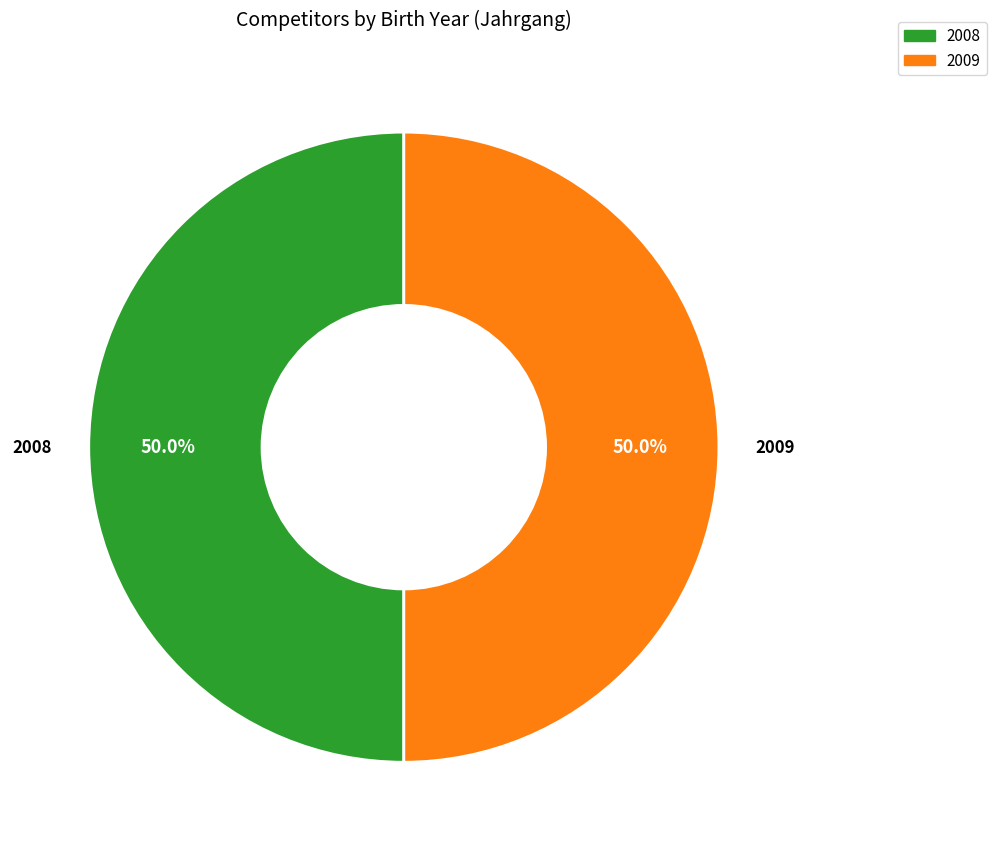

To the nearest percent, what percentage of the pie is 2008?

50%